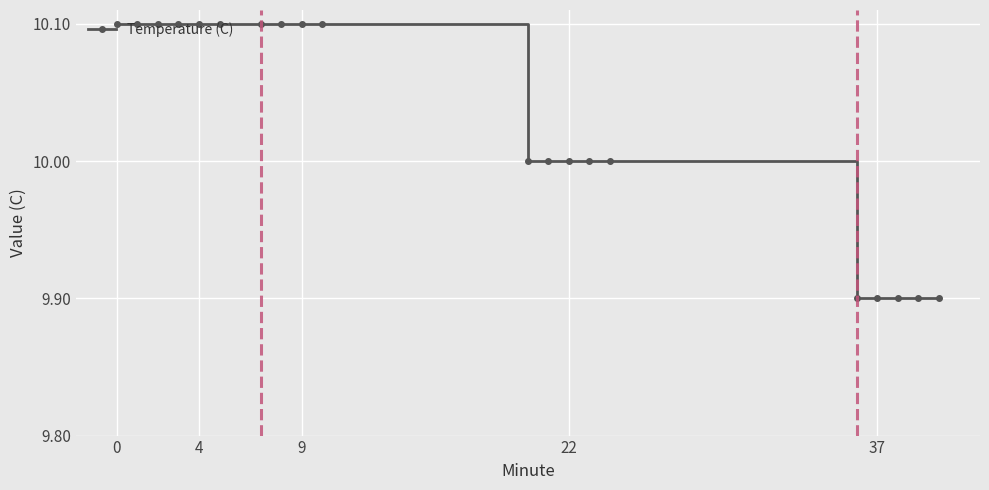

What is the greatest value displayed?

10.1